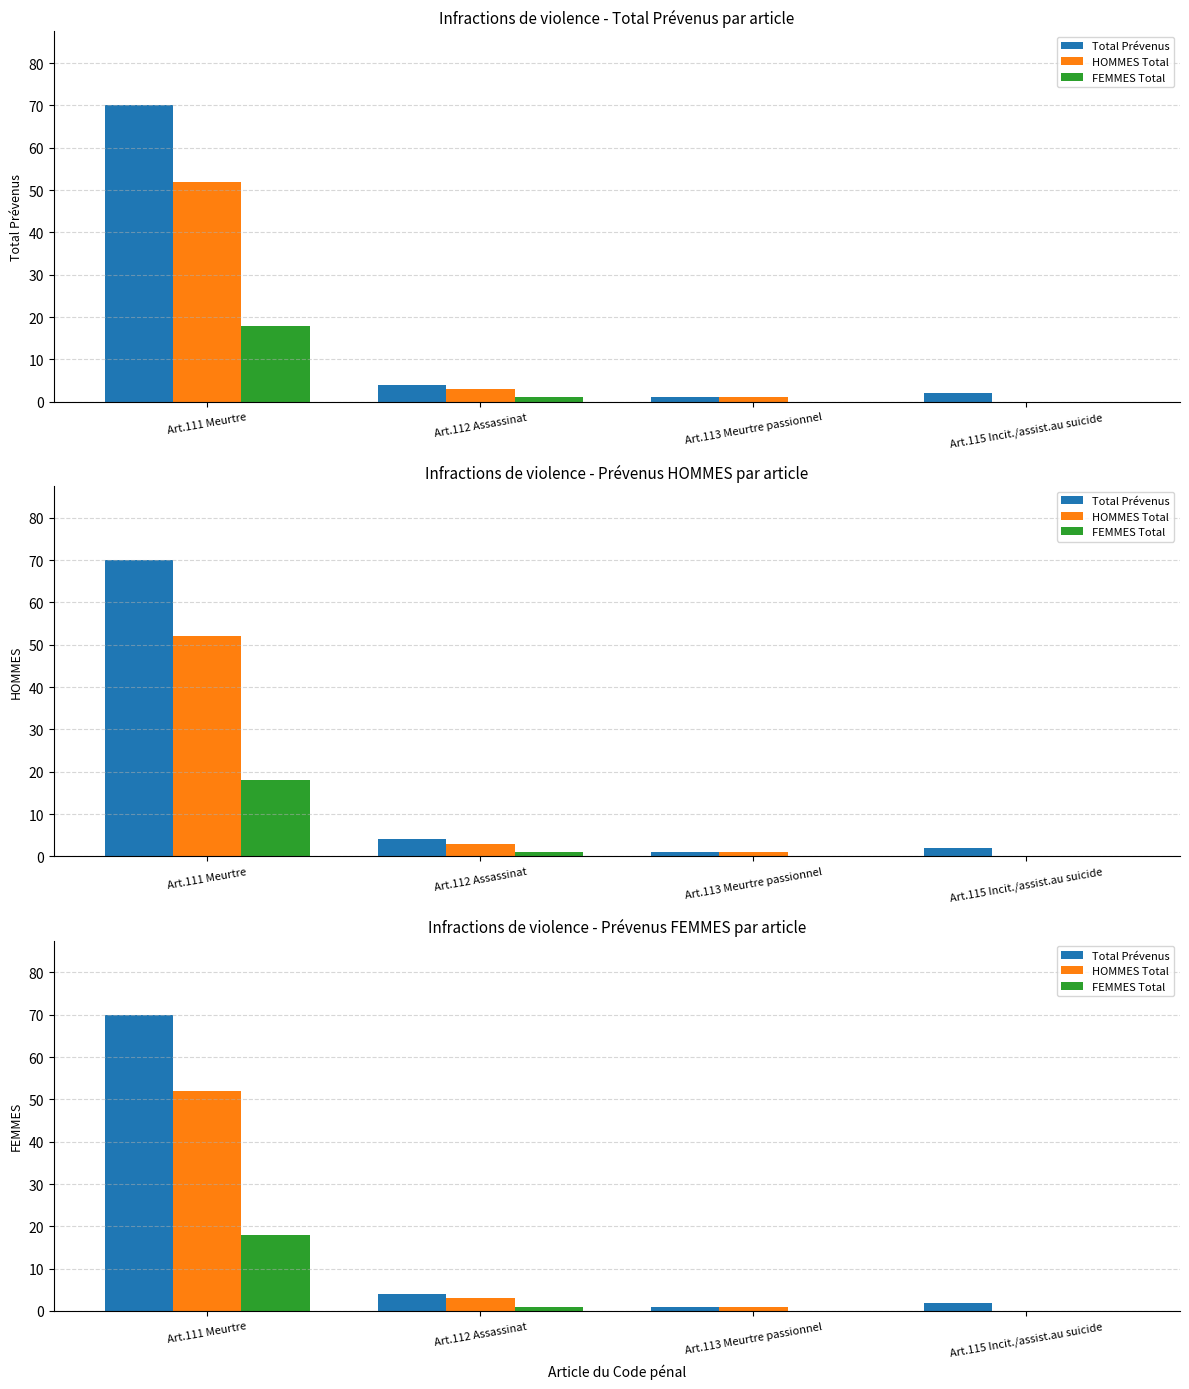

Is the value of Total Prévenus at Art.113 Meurtre passionnel greater than the value of HOMMES Total at Art.113 Meurtre passionnel?

No